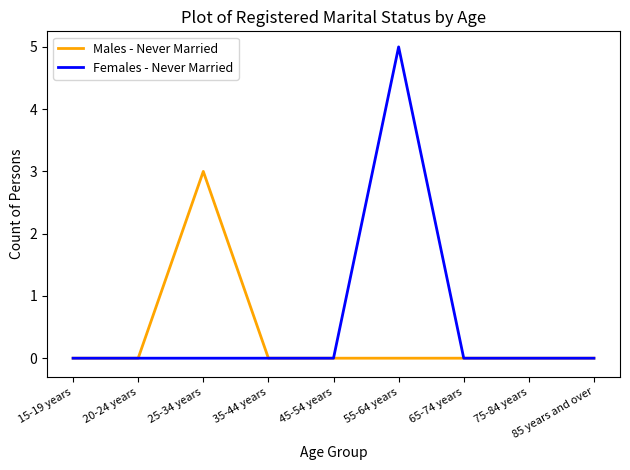

True or false: Males - Never Married has a value of -1 at 45-54 years.

False